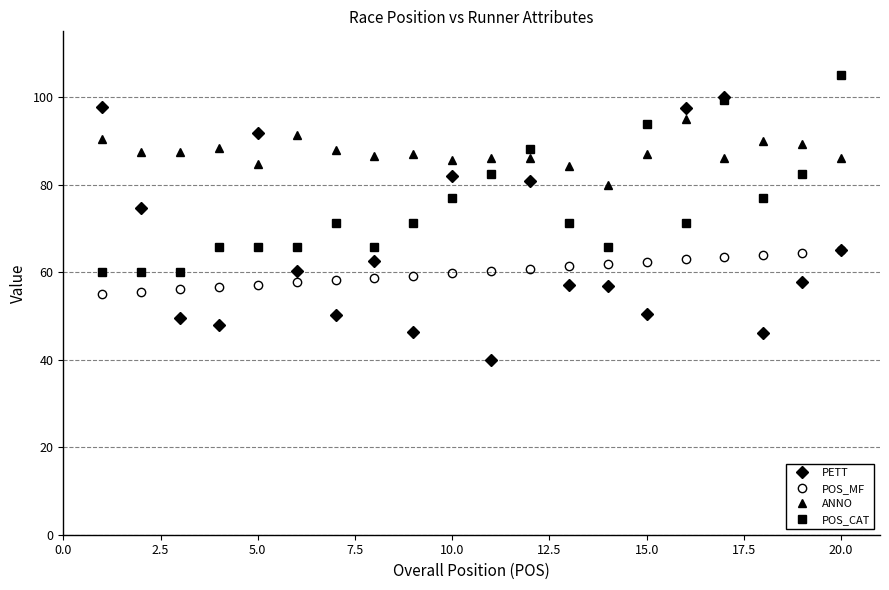

What is the maximum value for POS_CAT?

105.0